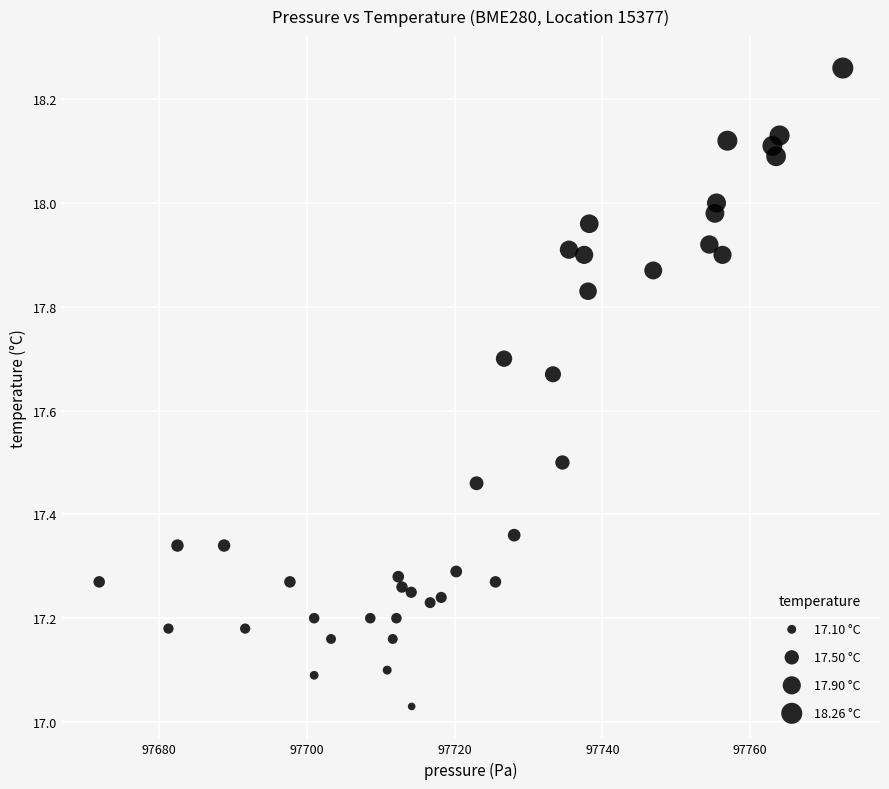

What is the range of Y values (max minus min)?

1.2